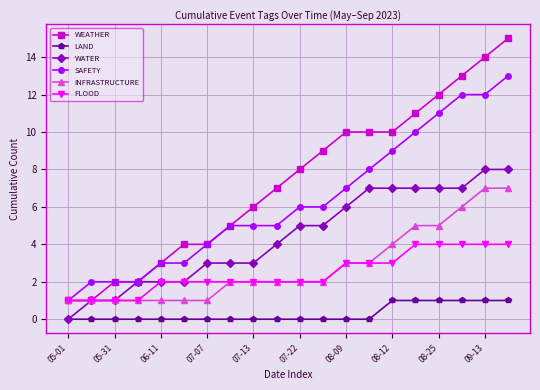

What is the sum of all FLOOD values?

49